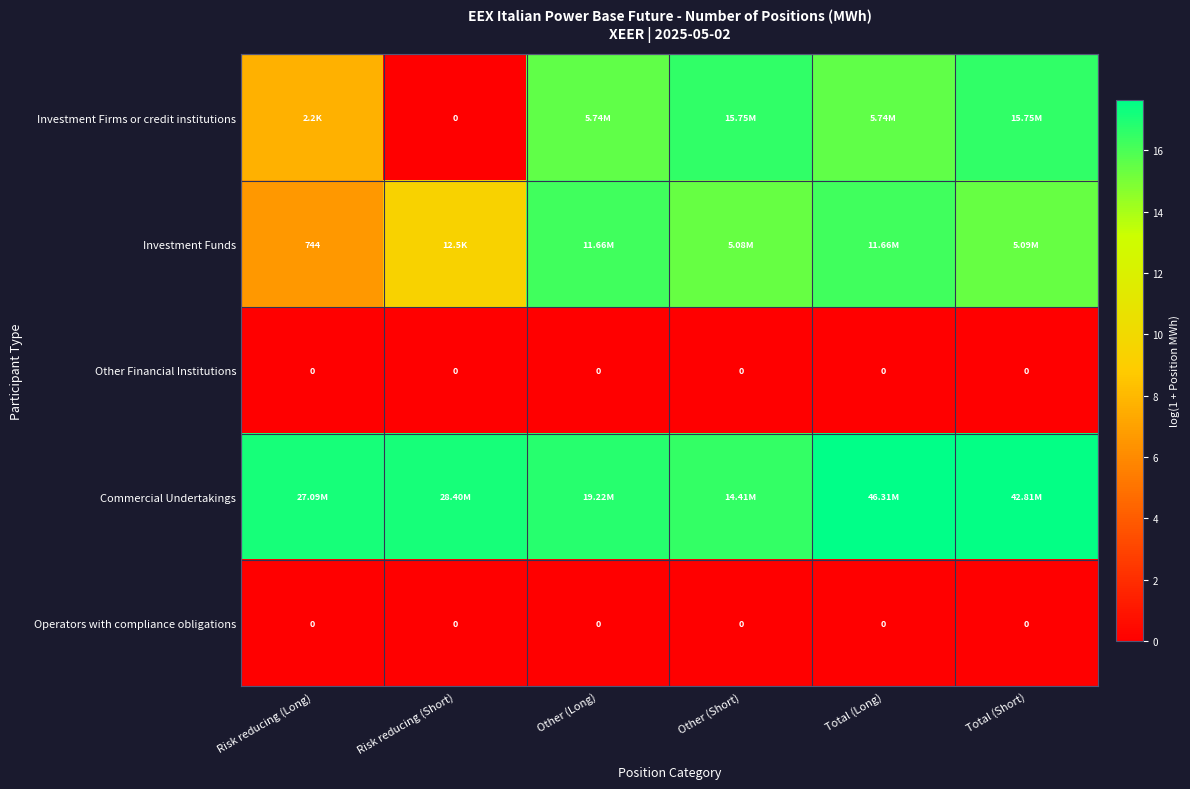

What is the greatest value displayed?

17.7